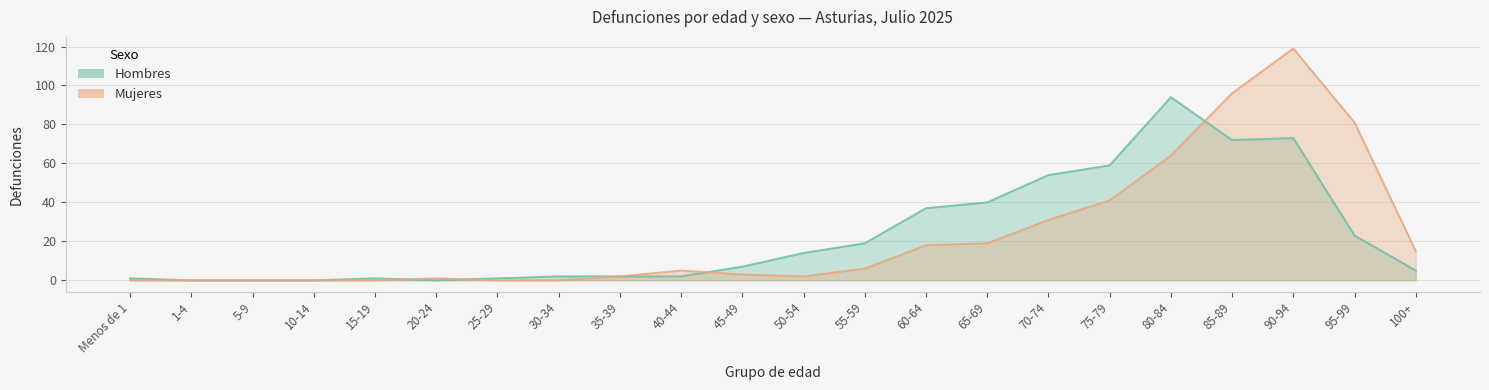

In Hombres, how many points are higher than both neighbors (excluding endpoints)?

3